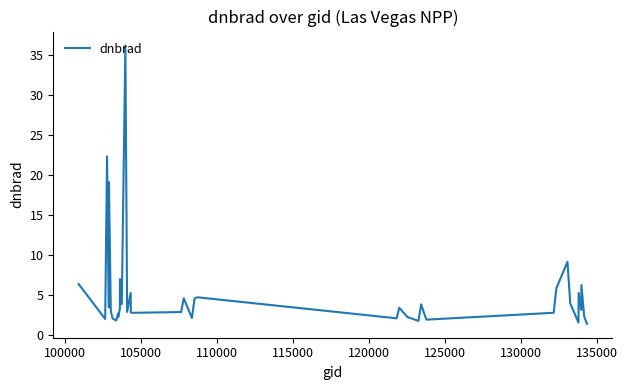

What is the minimum value shown in the chart?

1.4